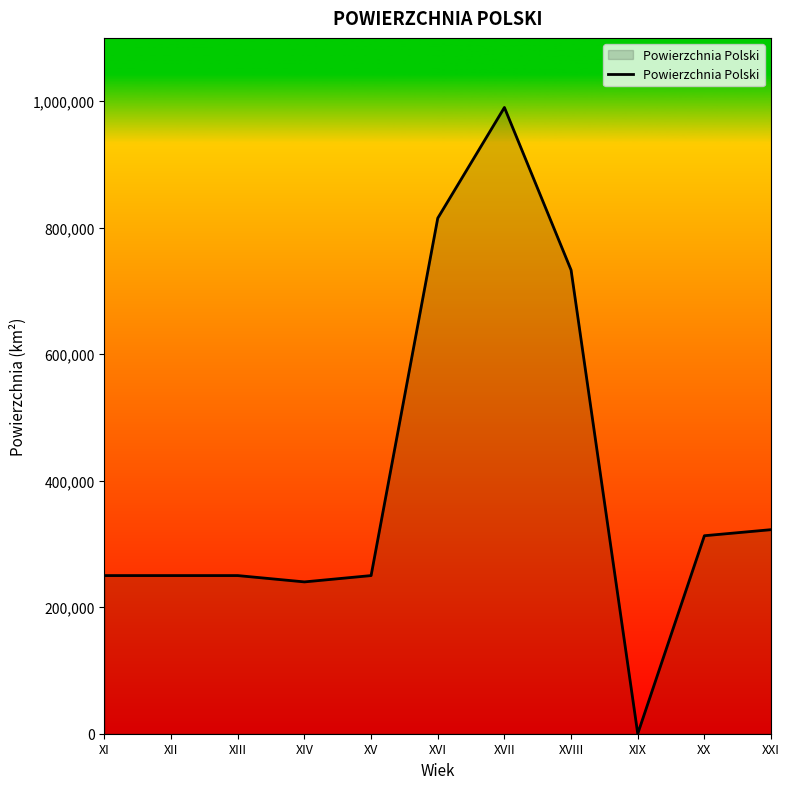

Reading left to right, transcribe all the data shown in this chart.

XI=250000	XII=250000	XIII=250000	XIV=240000	XV=250000	XVI=815000	XVII=990000	XVIII=733000	XIX=0	XX=313000	XXI=322575